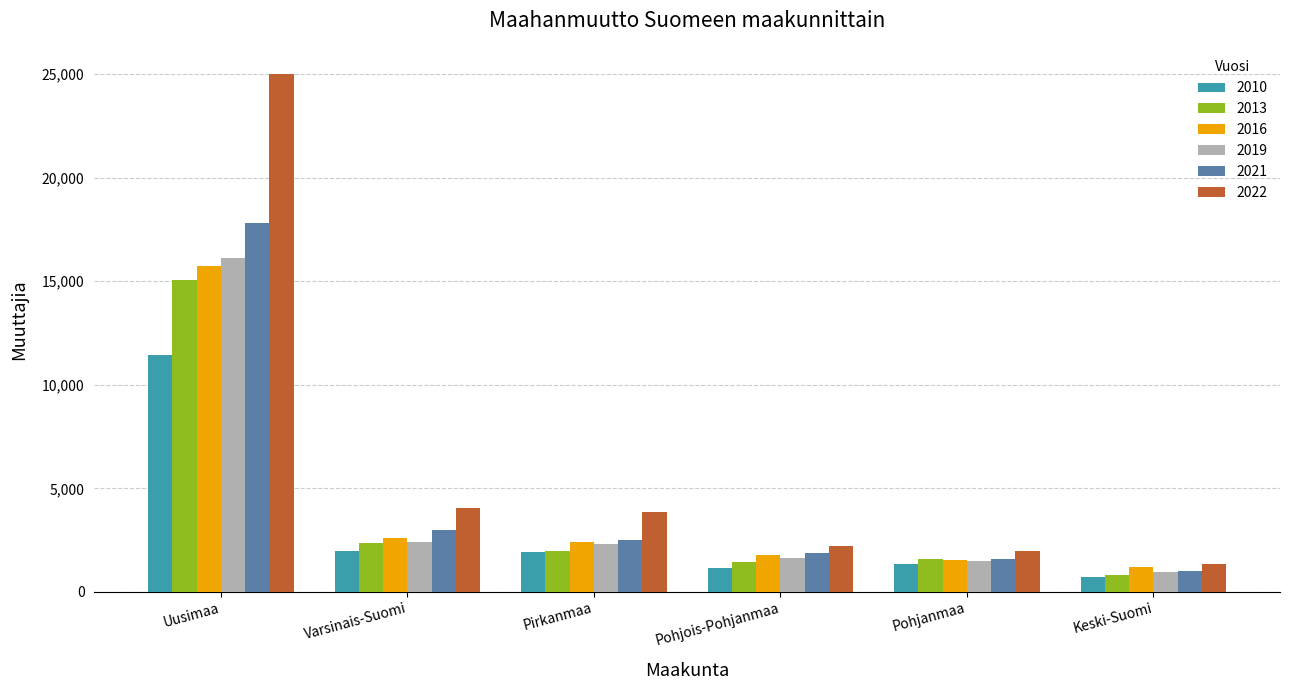

True or false: 2010 has a value of 1090 at Pirkanmaa.

False